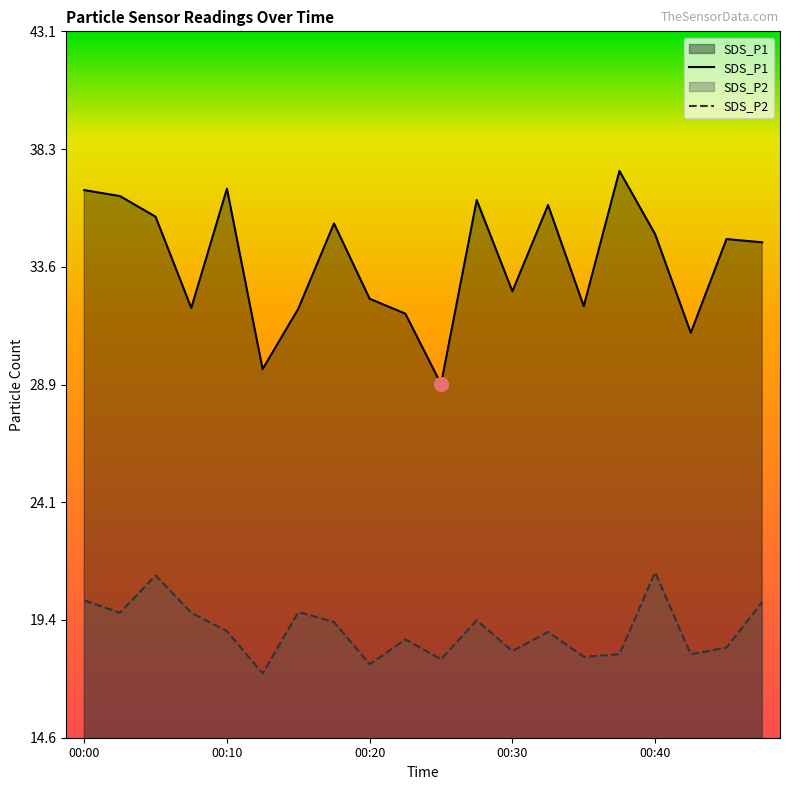

True or false: SDS_P1 and SDS_P2 cross at least once.

False